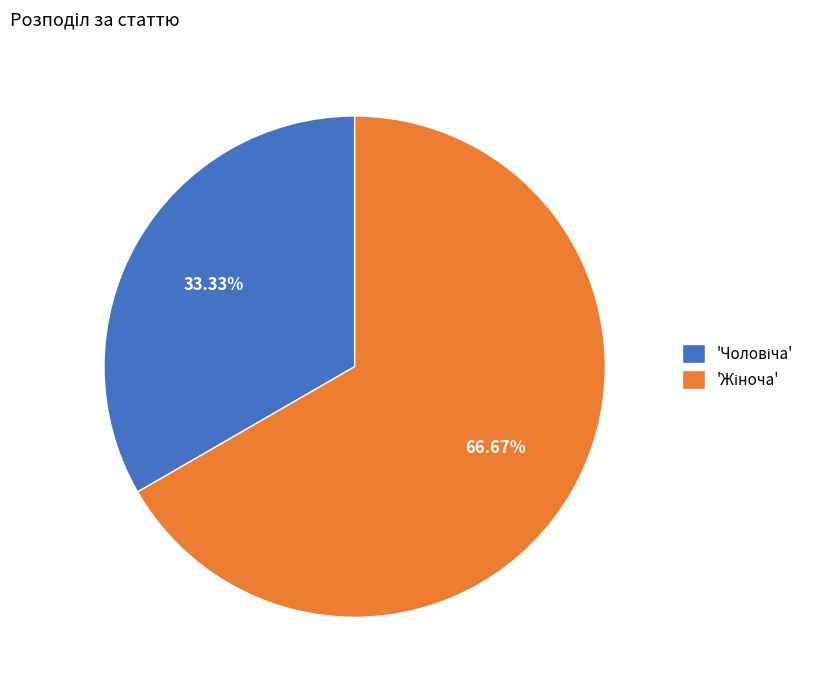

Is there a majority slice in this chart?

Yes